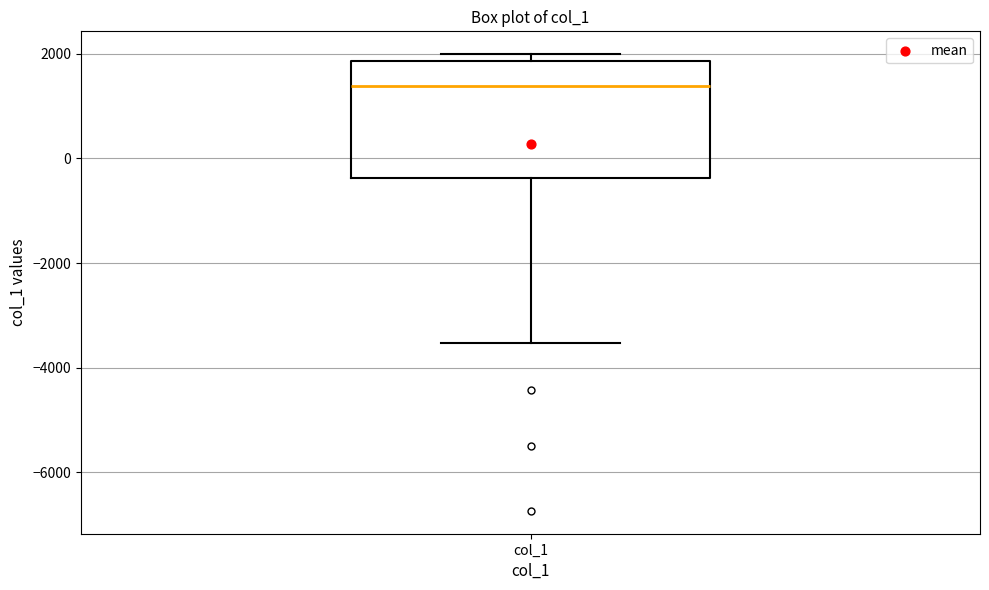

Read this box plot against the y-axis: the position of the median line, the range covered by the box, and the ends of both whiskers. The values are not printed on the chart, so give them approximately, as read against the axis.

median 1400, box -400 to 1800, whiskers -3600 to 2000